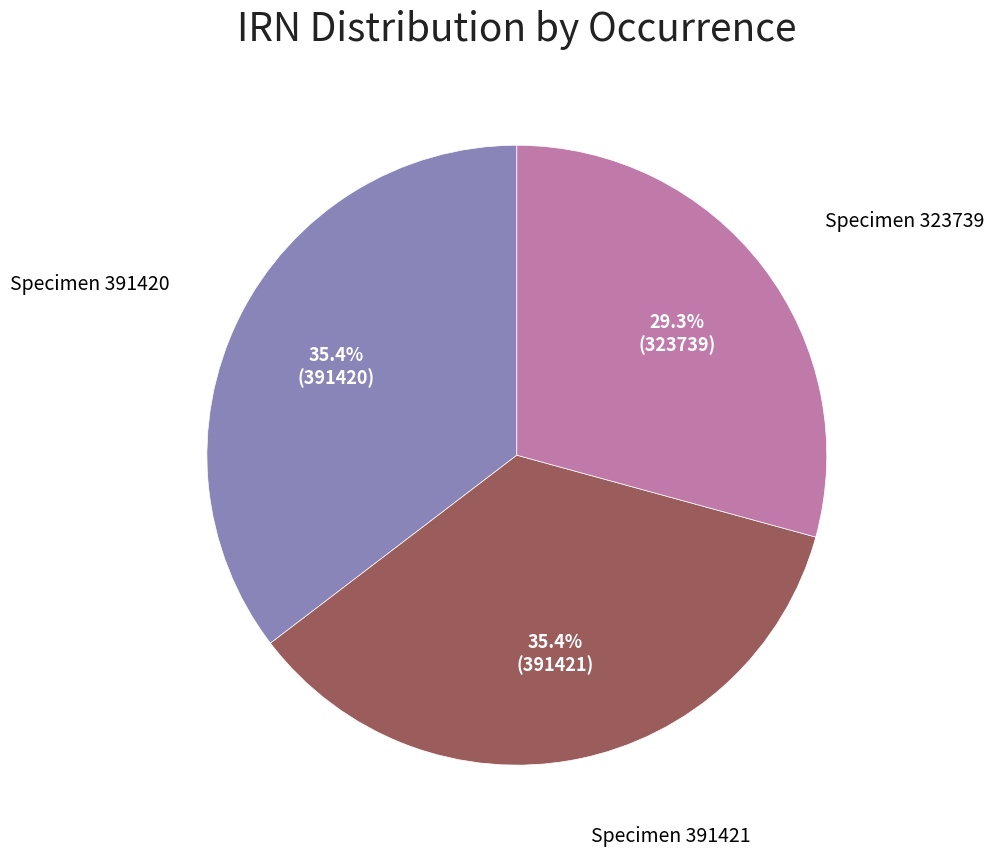

Does any single category account for the majority?

No